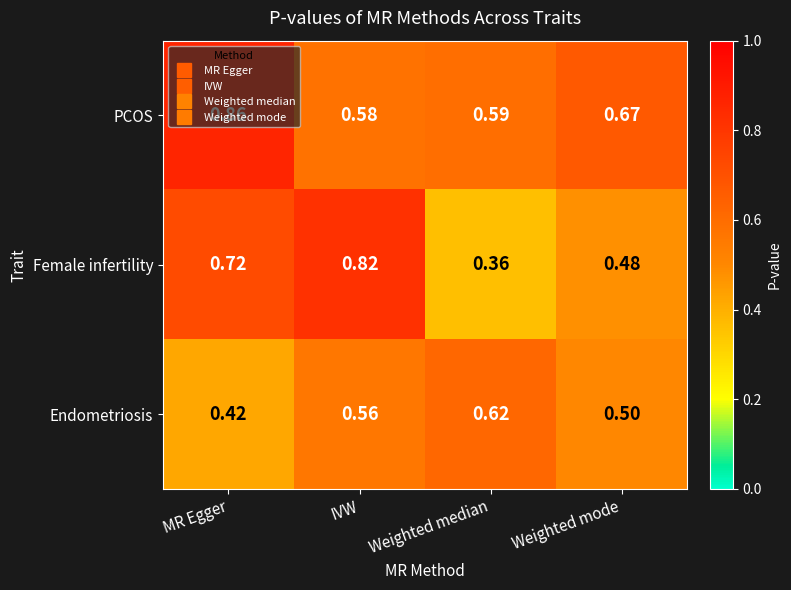

Rank the series by their average value, from lowest to highest.

Endometriosis, Female infertility, PCOS